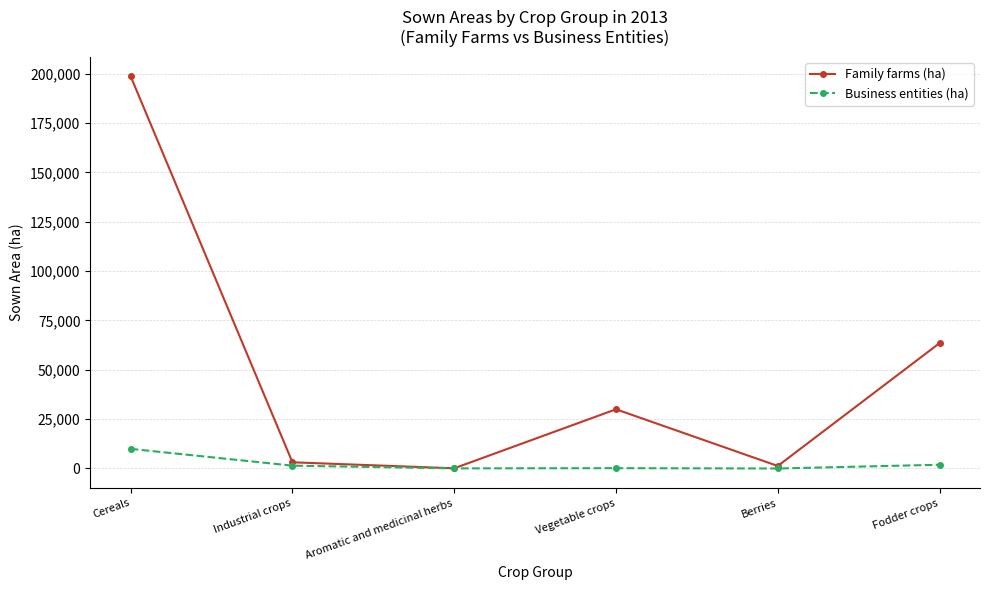

Rank the series at Fodder crops from highest to lowest value.

Family farms (ha), Business entities (ha)